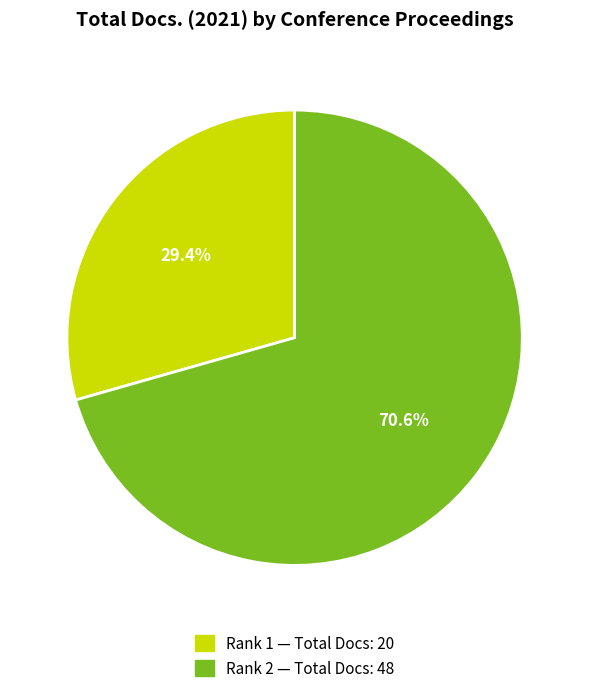

Do Rank 1 — Total Docs: 20 and Rank 2 — Total Docs: 48 together represent more than half of the pie?

Yes